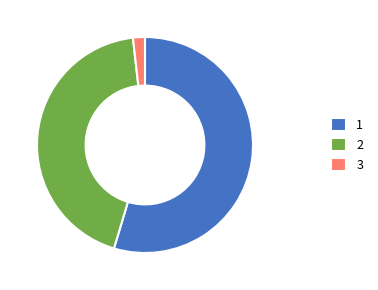

True or false: 1 accounts for 55% of the total.

True